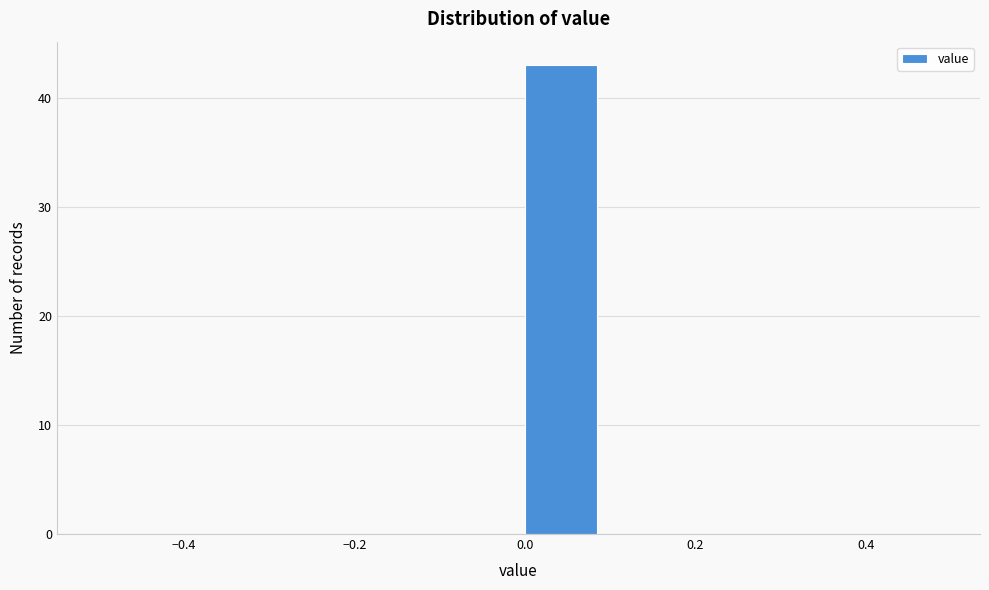

What is the height of the bar covering 0.0 to 0.1 on the x-axis? The values are not printed on the chart, so give them approximately, as read against the axis.

43